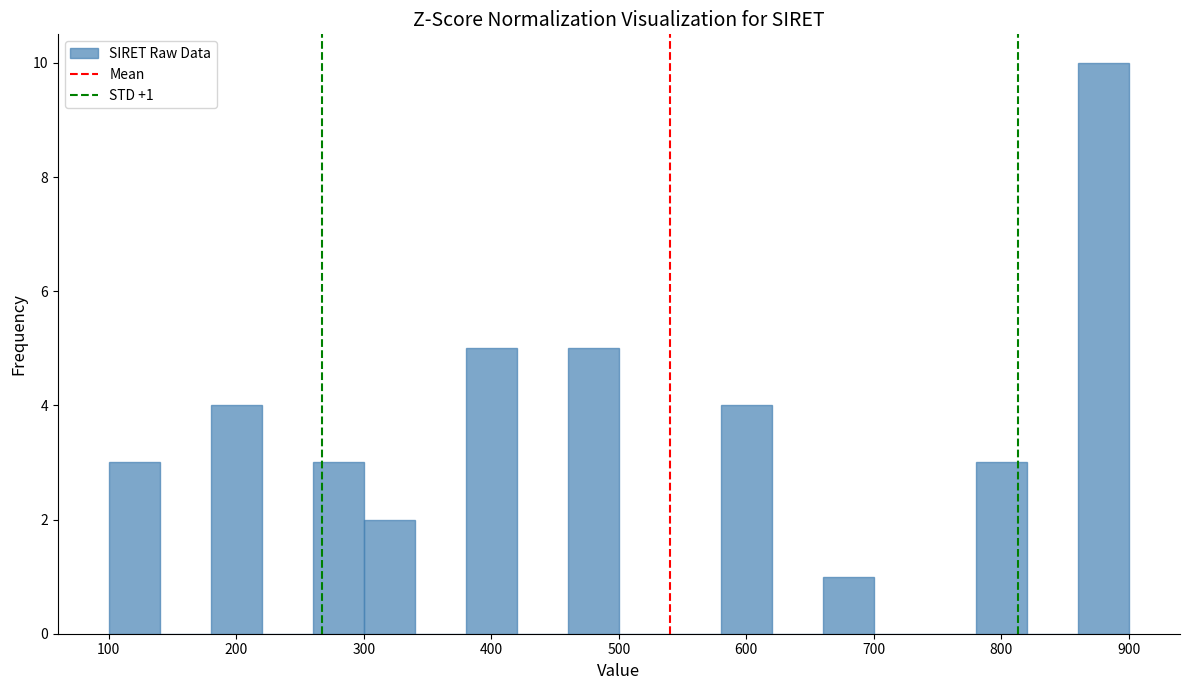

Which range on the x-axis has the tallest bar?

860 to 900